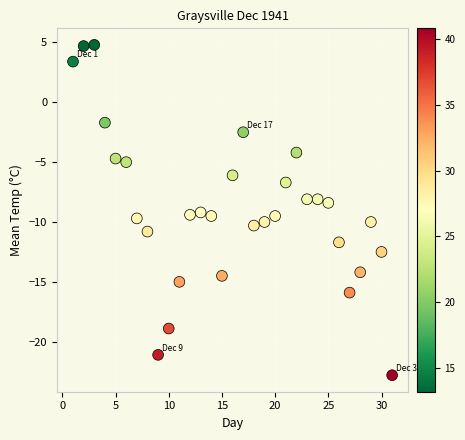

What is the range of Y values (max minus min)?

27.6